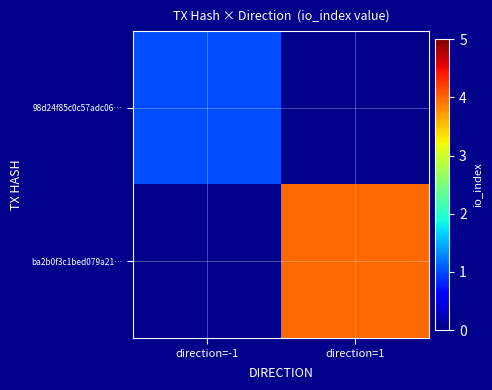

At which label is 98d24f85c0c57adc06… closest to 1?

direction=-1